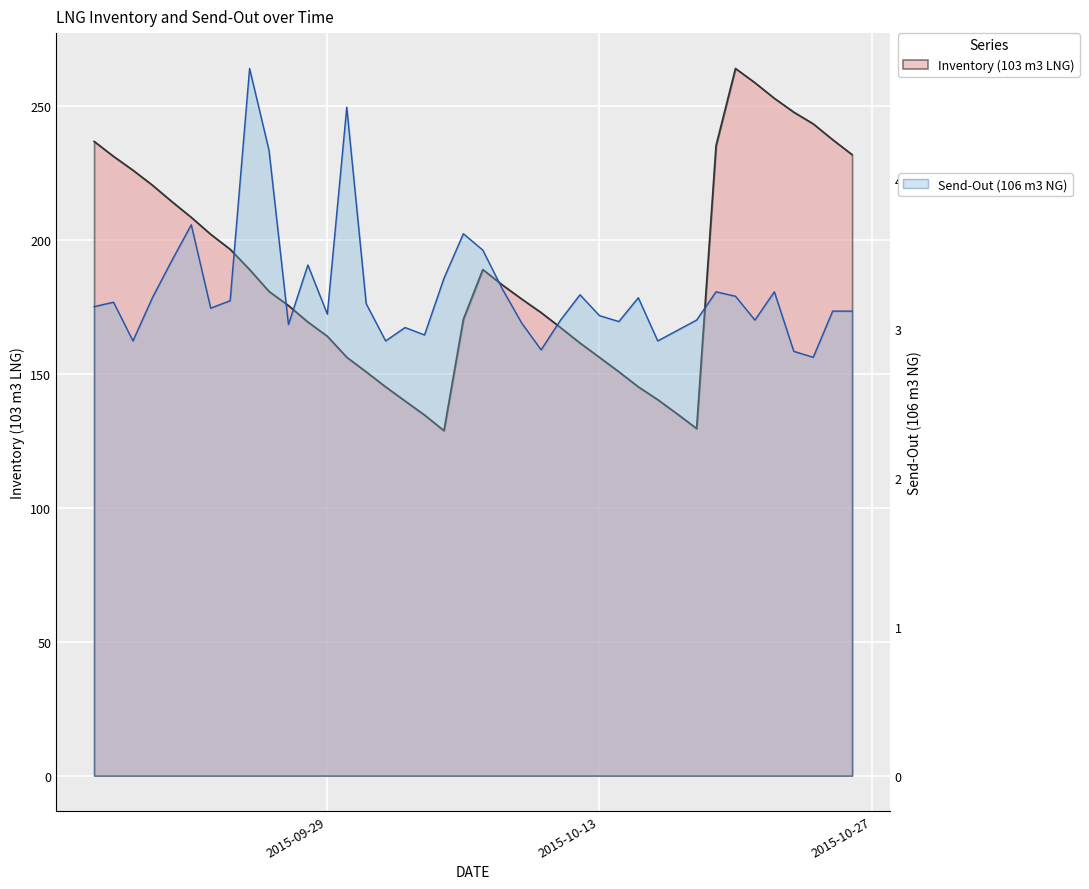

List the labels in order of Inventory (103 m3 LNG) value, smallest first.

2015-10-05, 2015-10-18, 2015-10-04, 2015-10-17, 2015-10-03, 2015-10-16, 2015-10-02, 2015-10-15, 2015-10-01, 2015-10-14, 2015-10-13, 2015-09-30, 2015-10-12, 2015-09-29, 2015-10-11, 2015-09-28, 2015-10-06, 2015-10-10, 2015-09-27, 2015-10-09, 2015-09-26, 2015-10-08, 2015-09-25, 2015-10-07, 2015-09-24, 2015-09-23, 2015-09-22, 2015-09-21, 2015-09-20, 2015-09-19, 2015-09-18, 2015-10-26, 2015-10-19, 2015-09-17, 2015-10-25, 2015-10-24, 2015-10-23, 2015-10-22, 2015-10-21, 2015-10-20